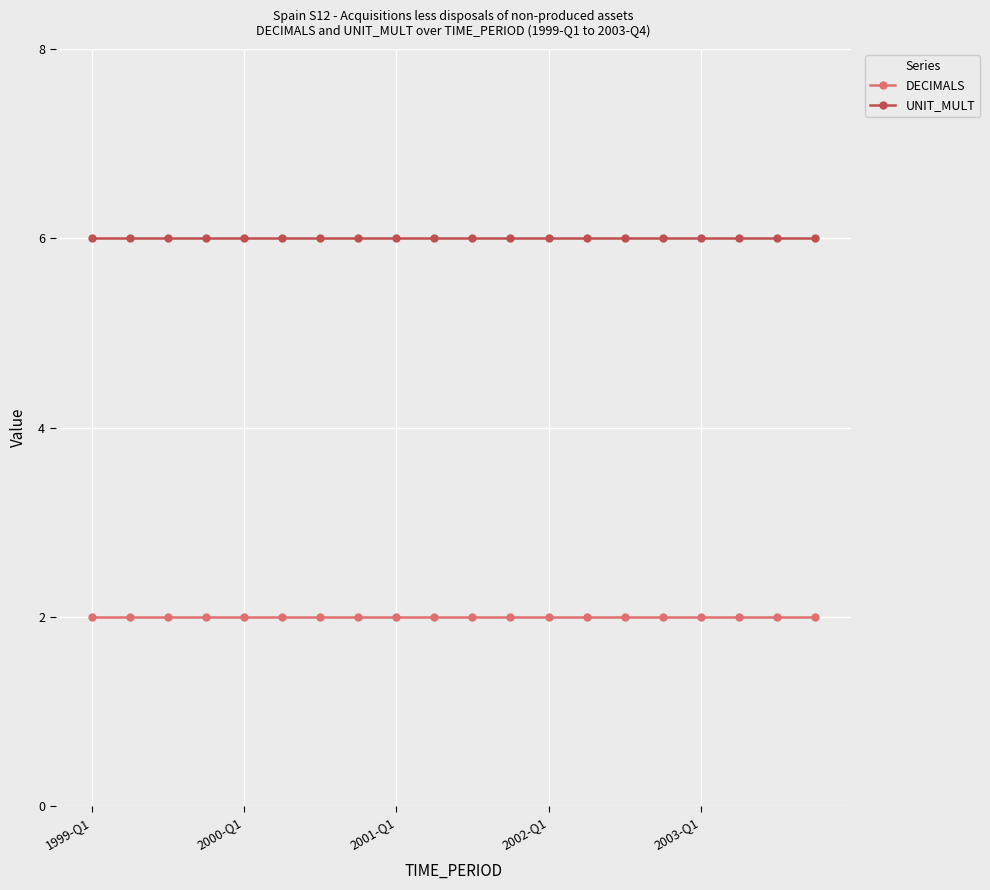

List the series in order of their peak value, lowest first.

DECIMALS, UNIT_MULT